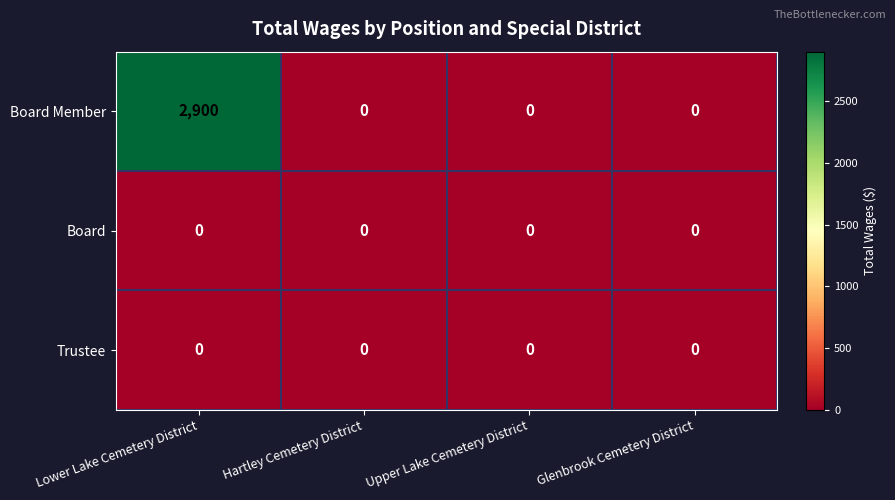

What is the greatest value displayed?

2900